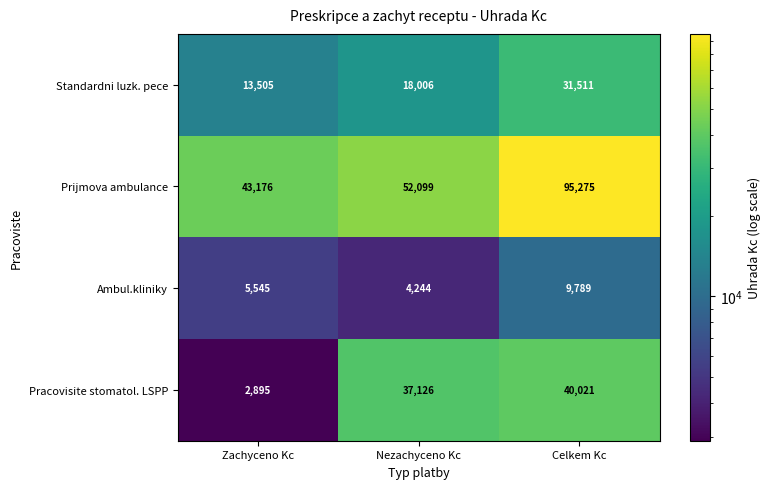

List the series in order of their peak value, highest first.

Prijmova ambulance, Pracovisite stomatol. LSPP, Standardni luzk. pece, Ambul.kliniky